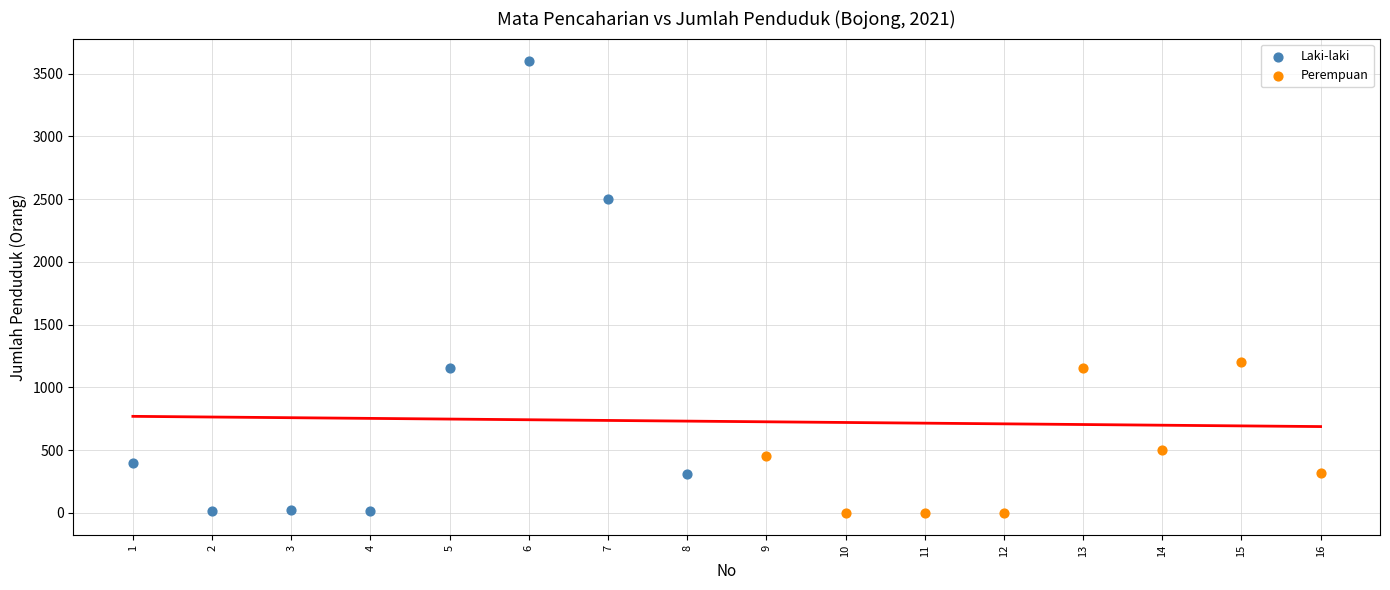

Which series contains the highest Y value?

Laki-laki